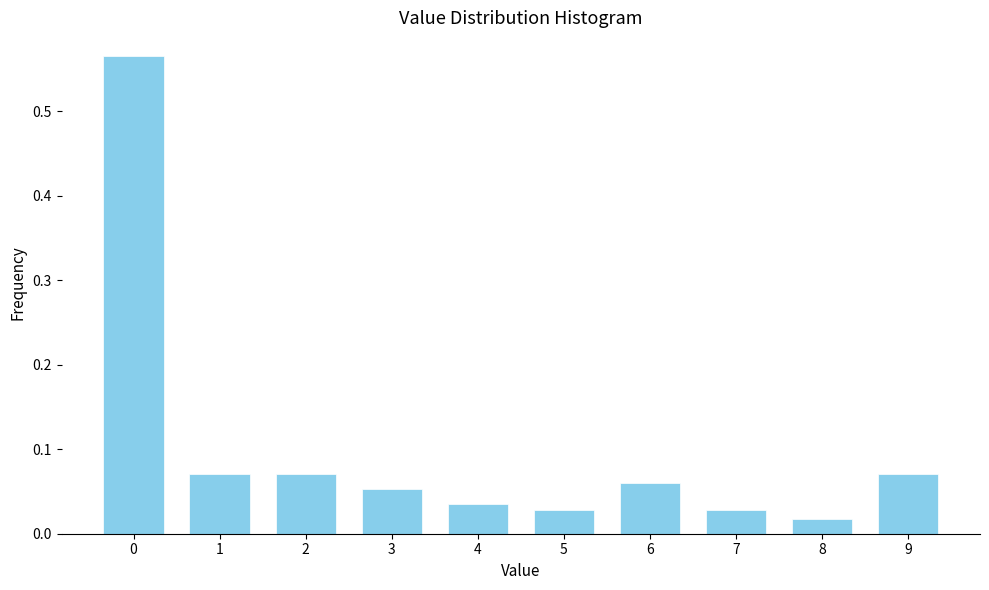

True or false: the data shows 0.1 at 4.

False